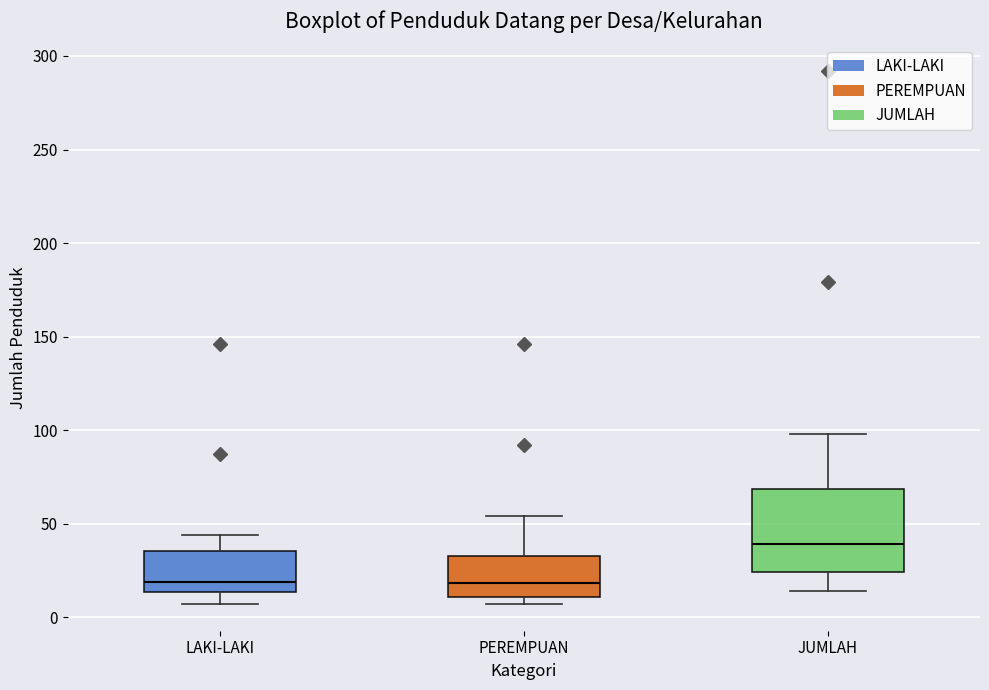

Which box's median line is the highest?

JUMLAH